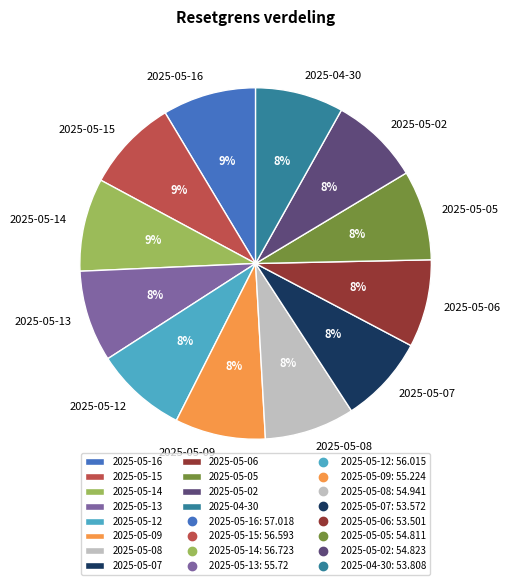

How many segments does this pie chart have?

12